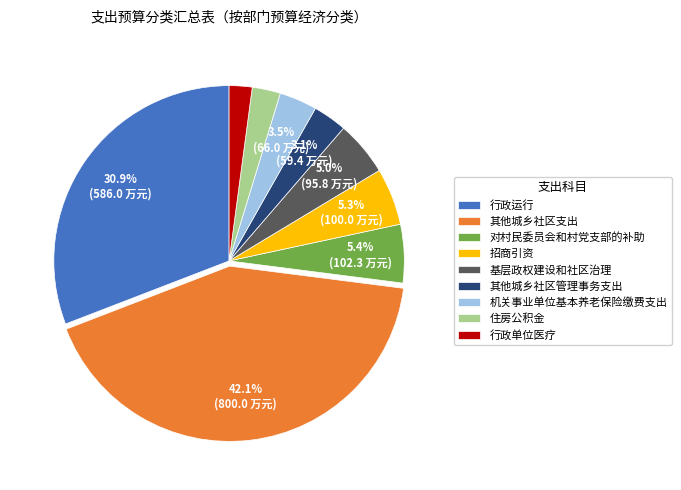

True or false: 住房公积金 accounts for 10% of the total.

False